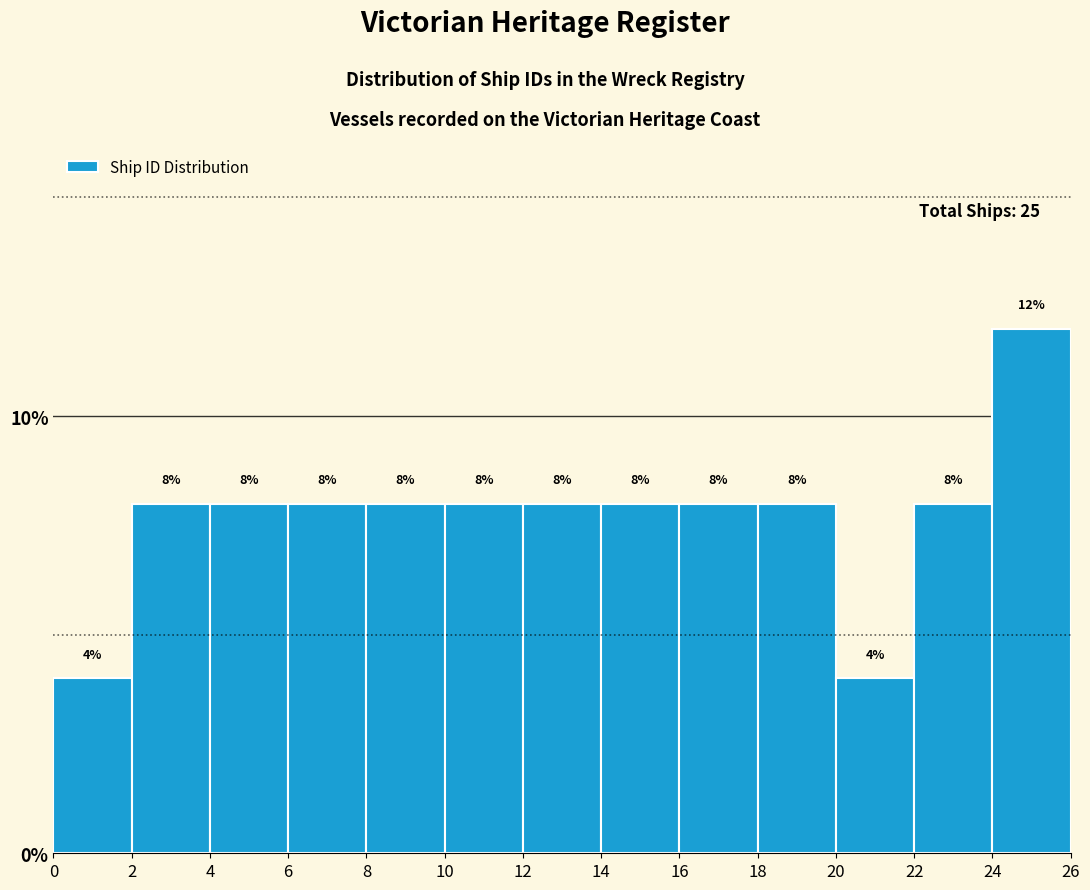

Reading left to right, transcribe this chart: for each bar, give the range it covers on the x-axis and its height.

0 to 2: 4
2 to 4: 8
4 to 6: 8
6 to 8: 8
8 to 10: 8
10 to 12: 8
12 to 14: 8
14 to 16: 8
16 to 18: 8
18 to 20: 8
20 to 22: 4
22 to 24: 8
24 to 26: 12